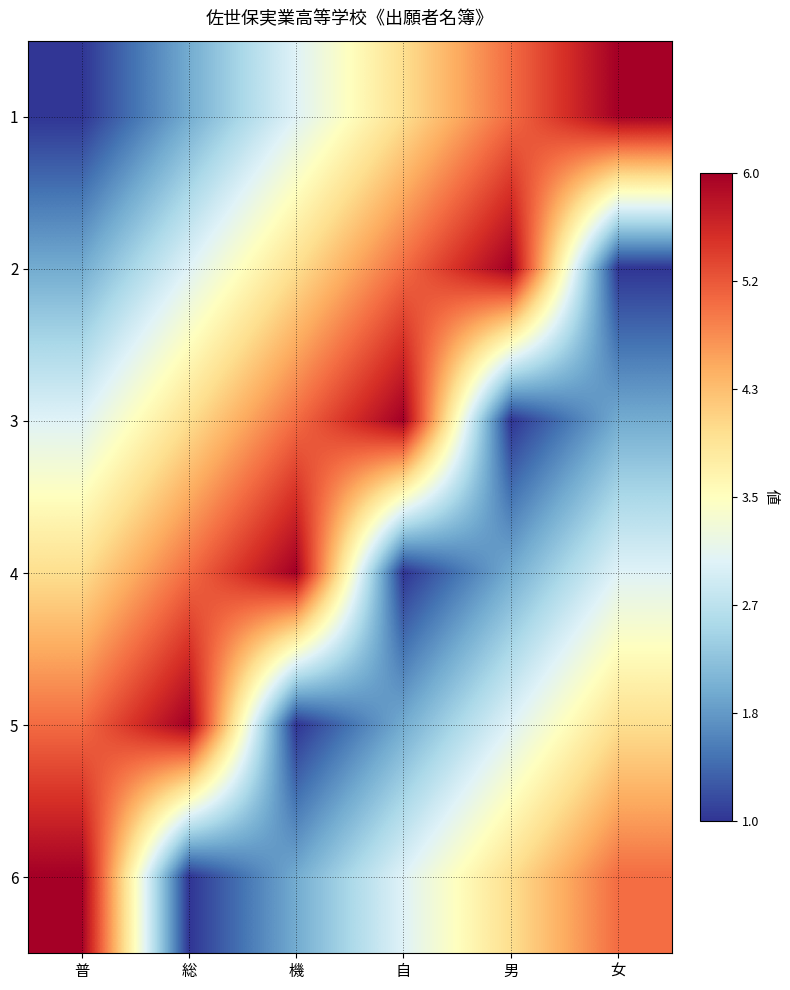

Which series changed the most between 男 and 女?

2